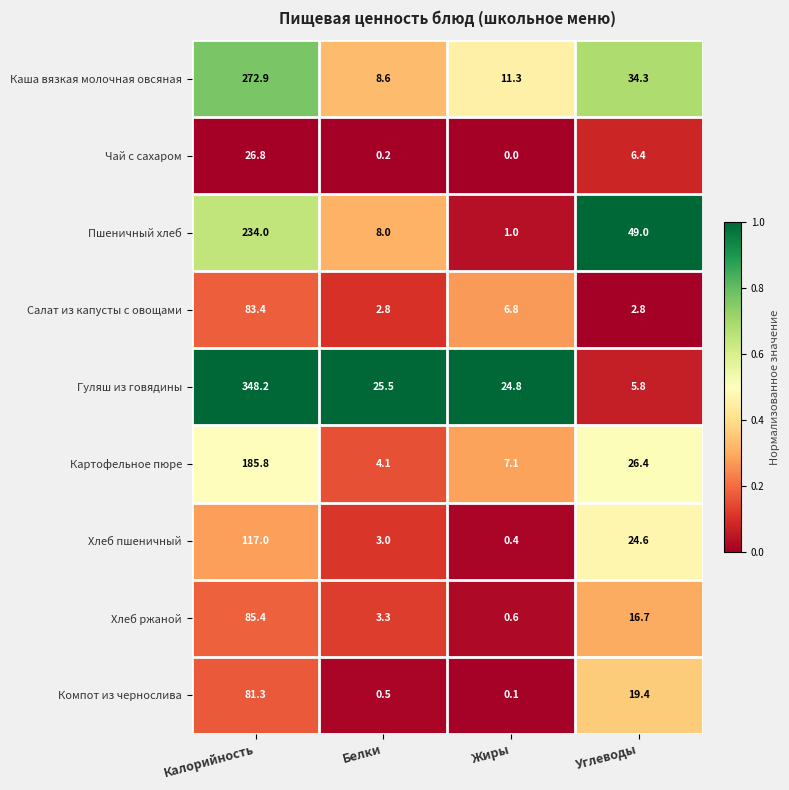

What is the difference between the maximum and second lowest values in the Каша вязкая молочная овсяная series?

261.6